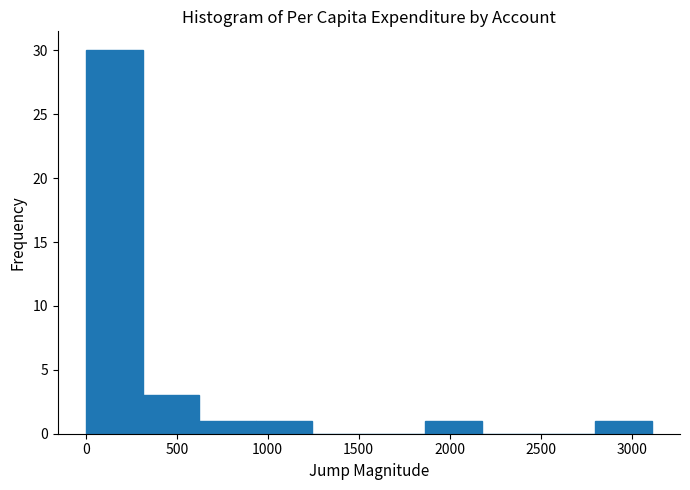

Which range on the x-axis has the tallest bar?

0 to 300